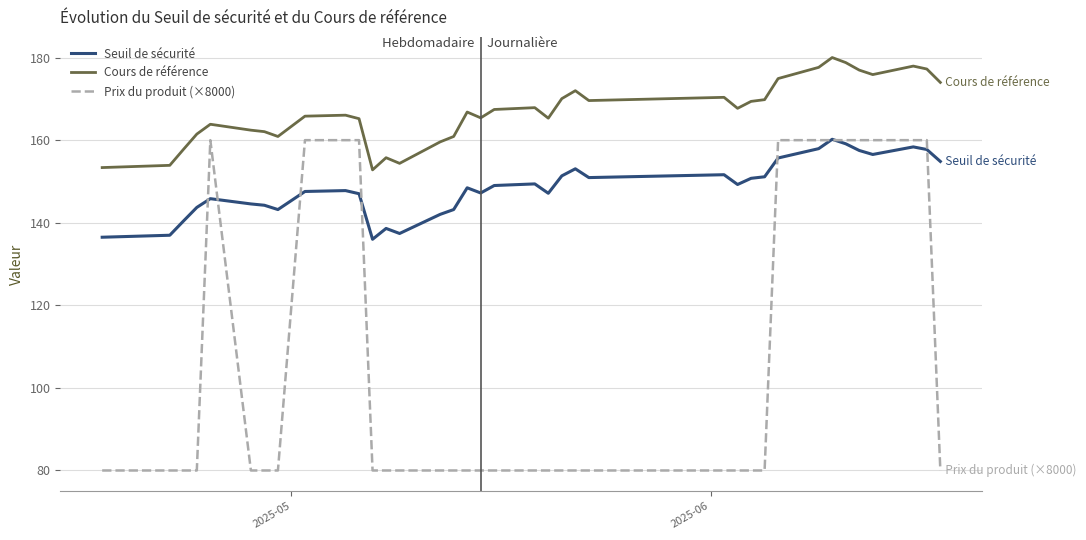

What is the average value of the Seuil de sécurité series?

148.4